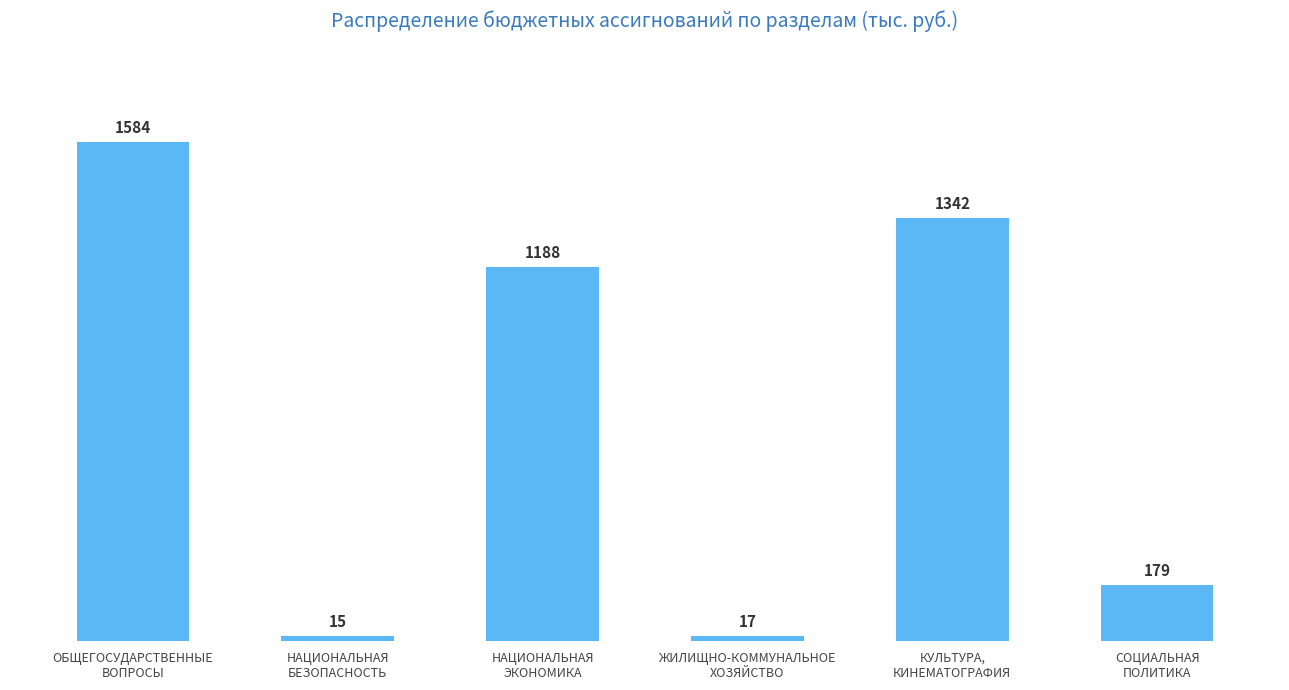

What is the greatest value displayed?

1584.5